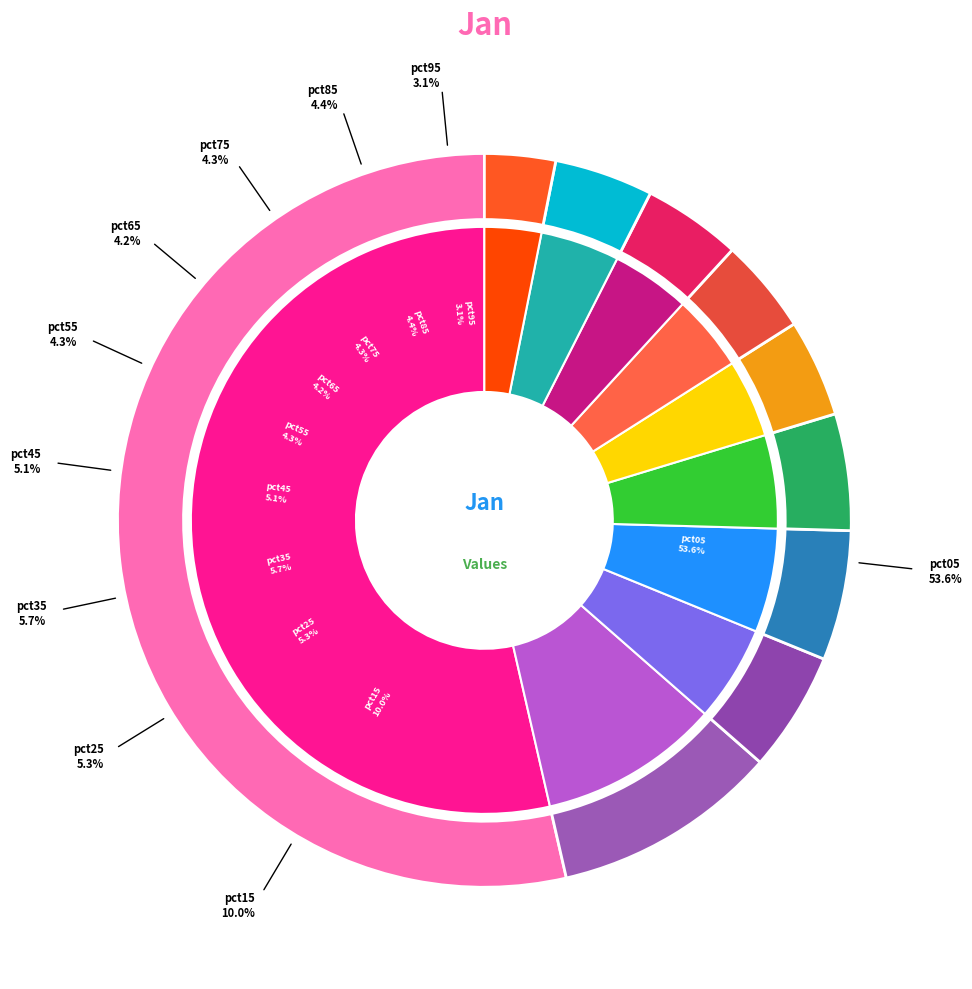

What is the majority slice?

pct05